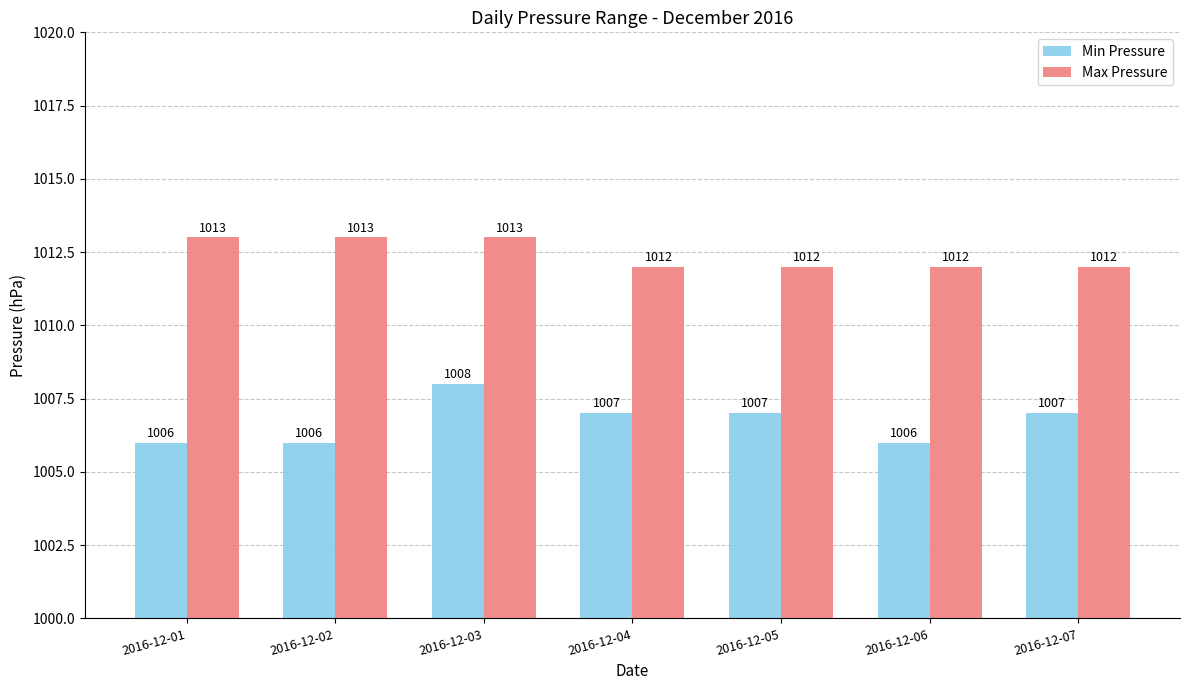

What are all the series names shown in the legend?

Min Pressure, Max Pressure